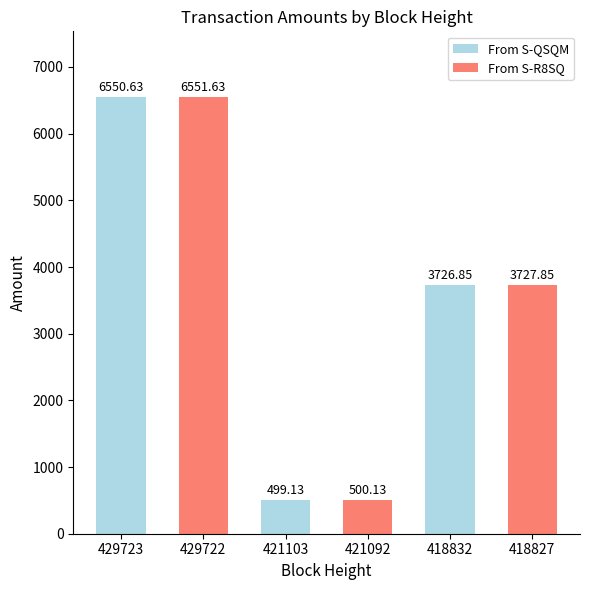

At which category does the chart reach its peak across all series?

429722